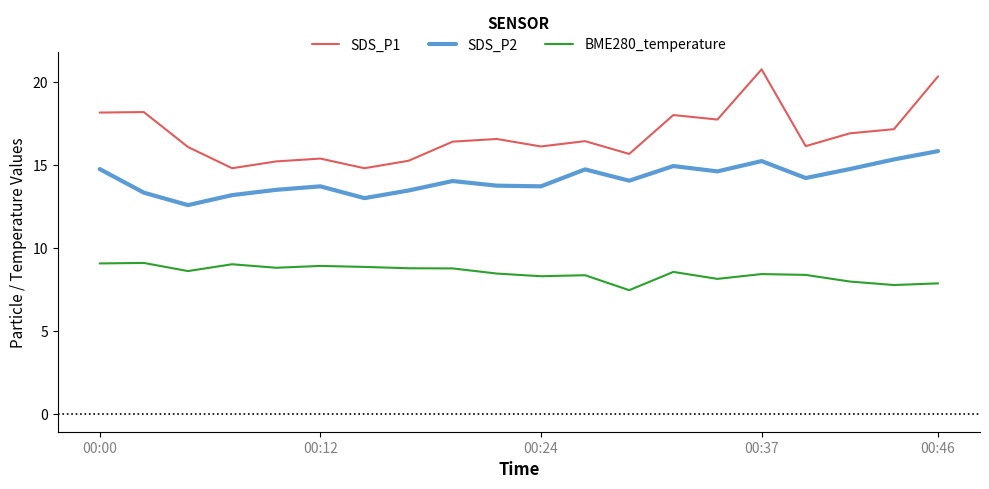

What is the smallest value displayed?

7.5